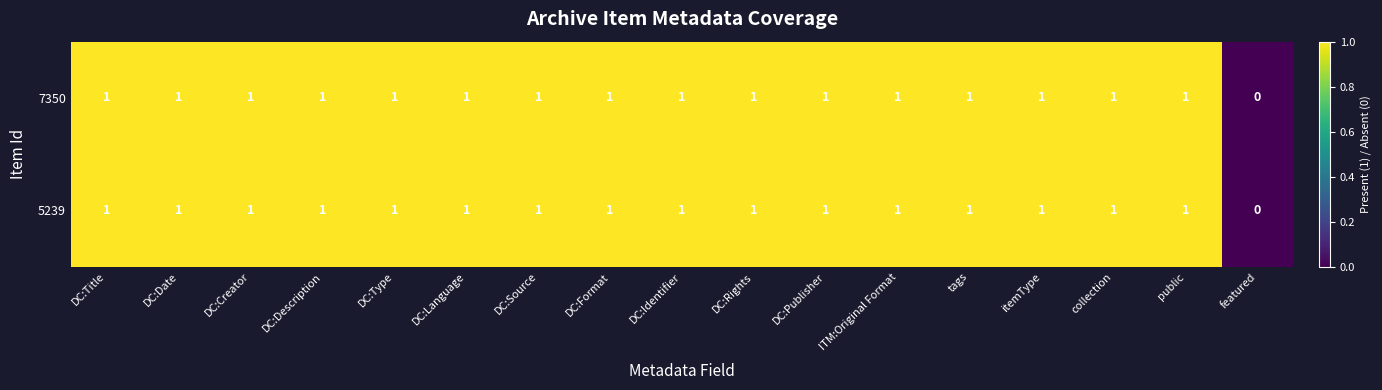

Is it true that 7350 equals 1 at itemType?

True